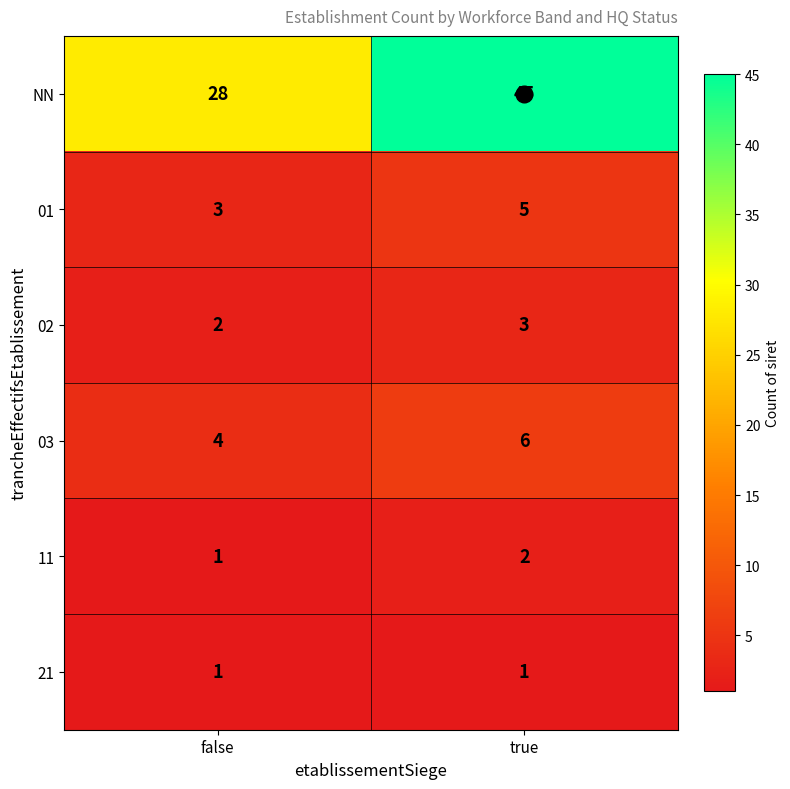

Which series changed the most between false and true?

NN